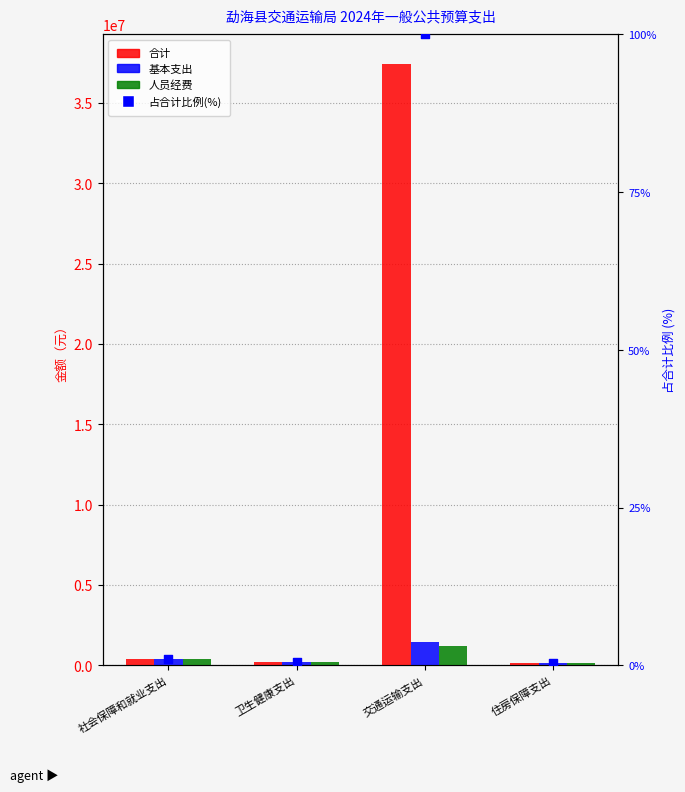

What is the total value across all series at 卫生健康支出?

576792.1